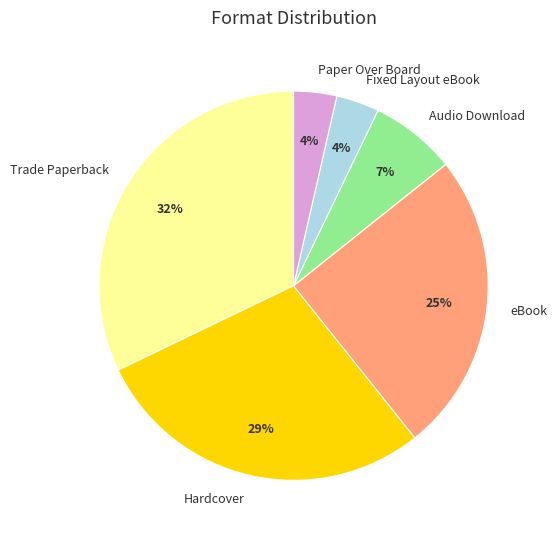

To the nearest percent, what is the average slice percentage?

17%